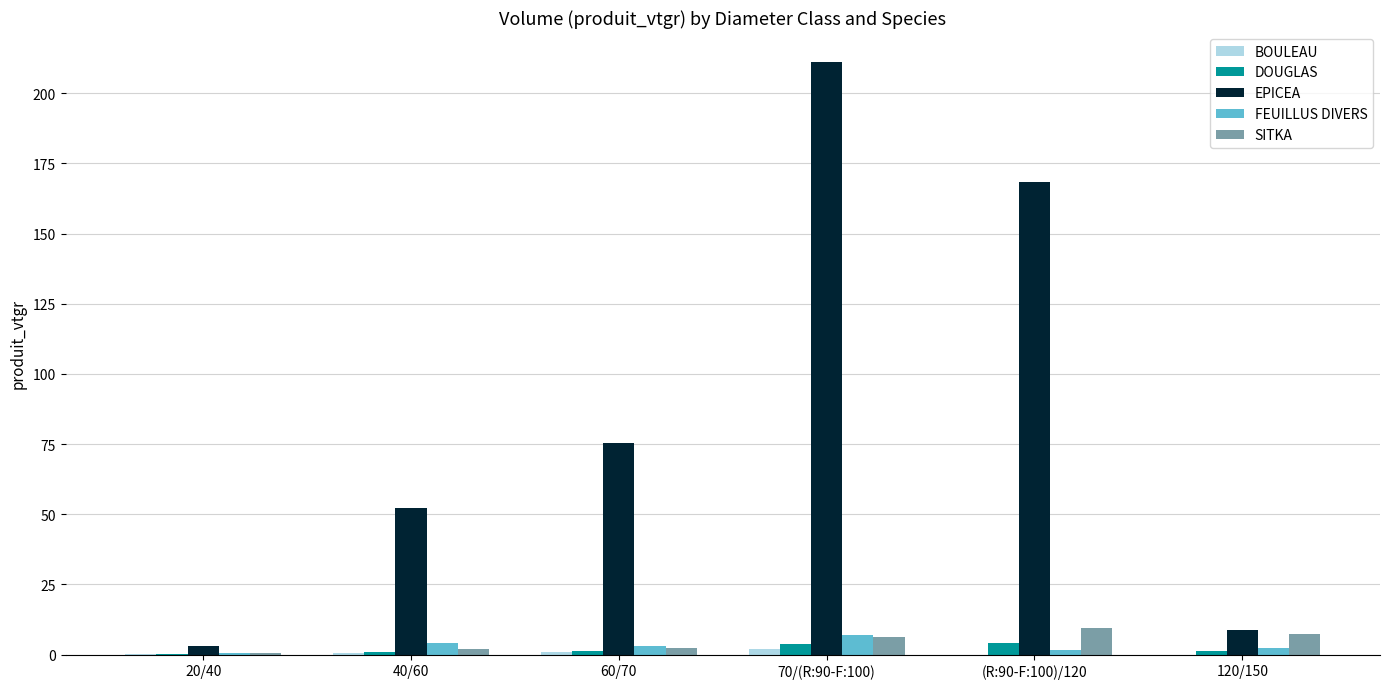

True or false: DOUGLAS has a value of 0.8 at 40/60.

True